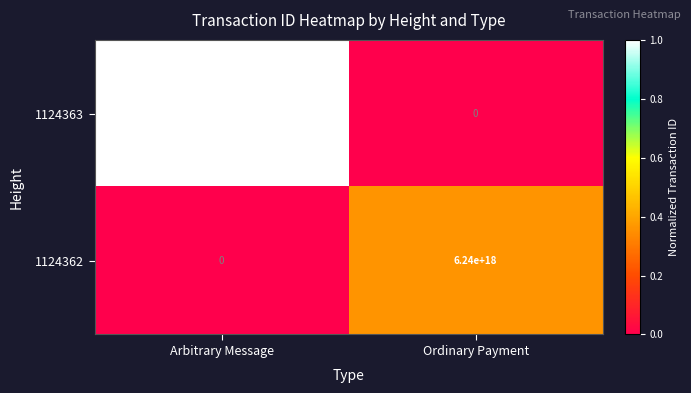

True or false: 1124363 has a value of 10049894843616630784 at Arbitrary Message.

False